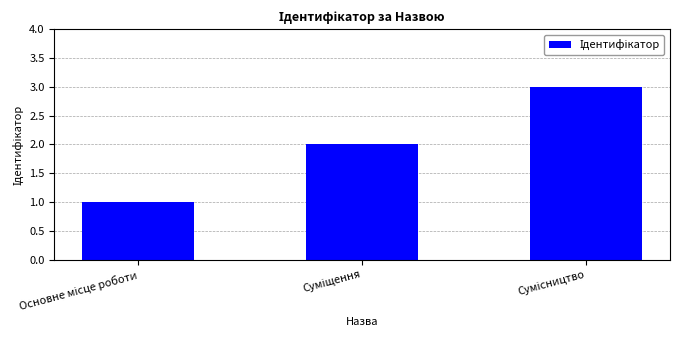

What is the greatest value displayed?

3